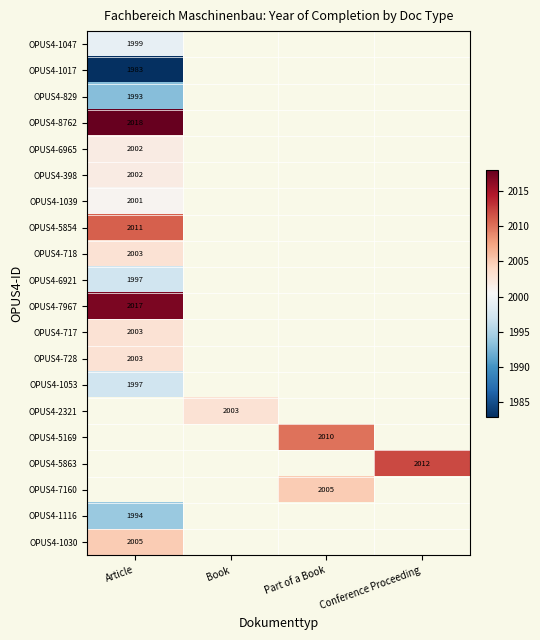

True or false: OPUS4-6921 has a value of 1997 at Article.

True